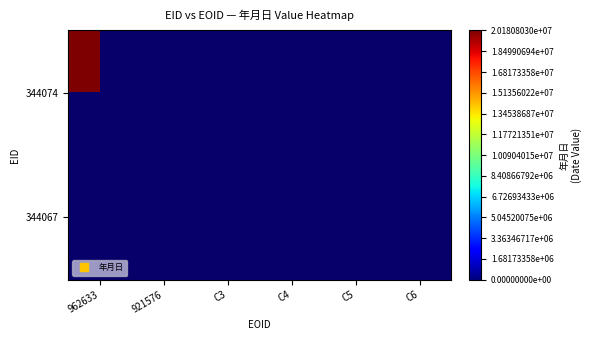

Rank the series by their maximum value, from highest to lowest.

344074, 344067